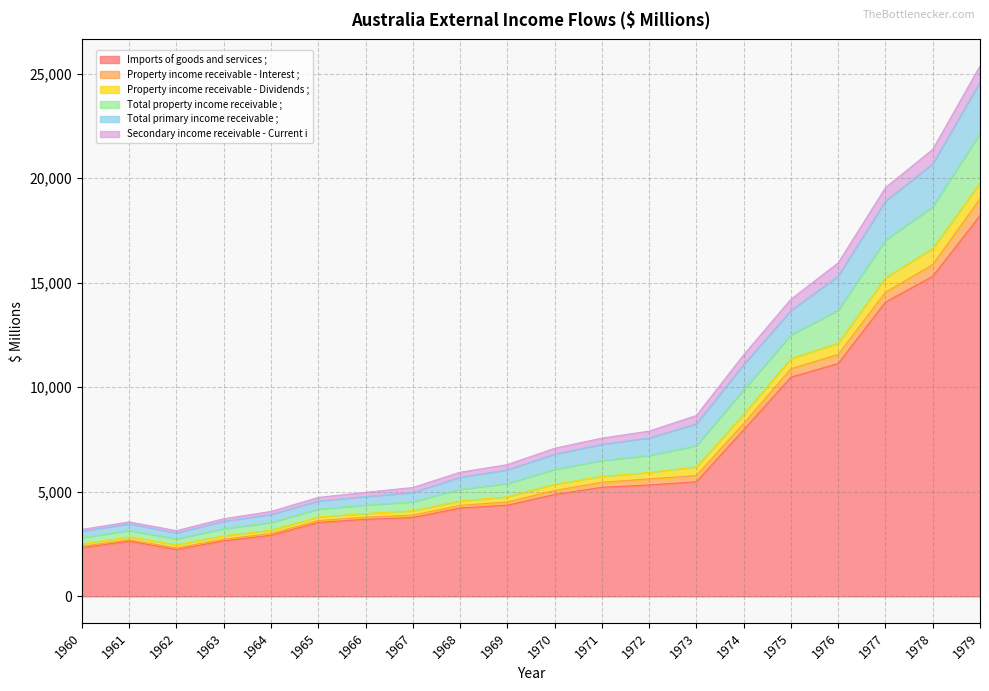

What is the highest value of the Imports of goods and services ; series?

18211